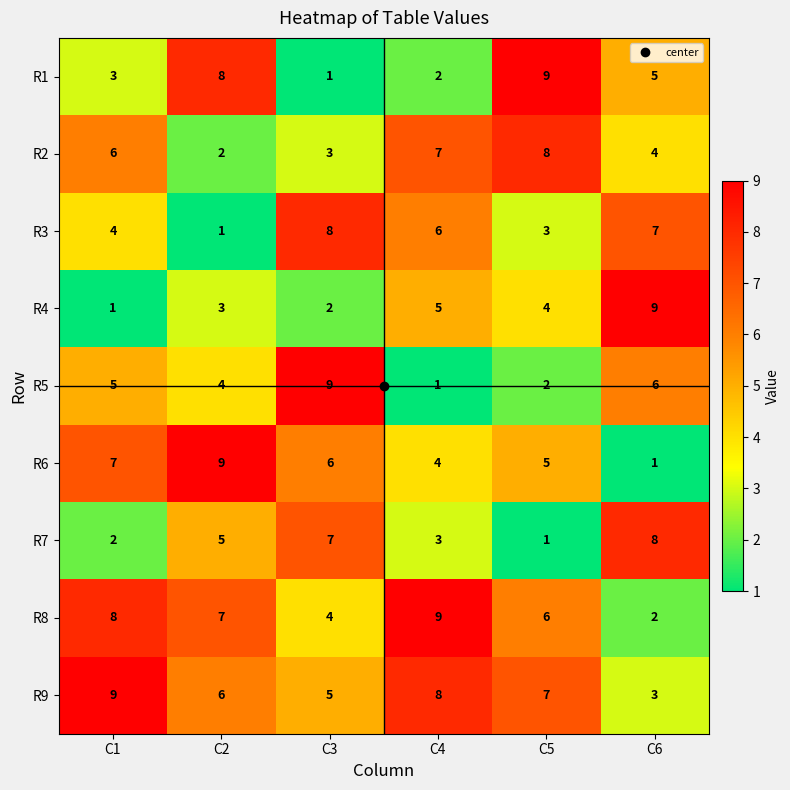

How many categories are shown in the chart?

6